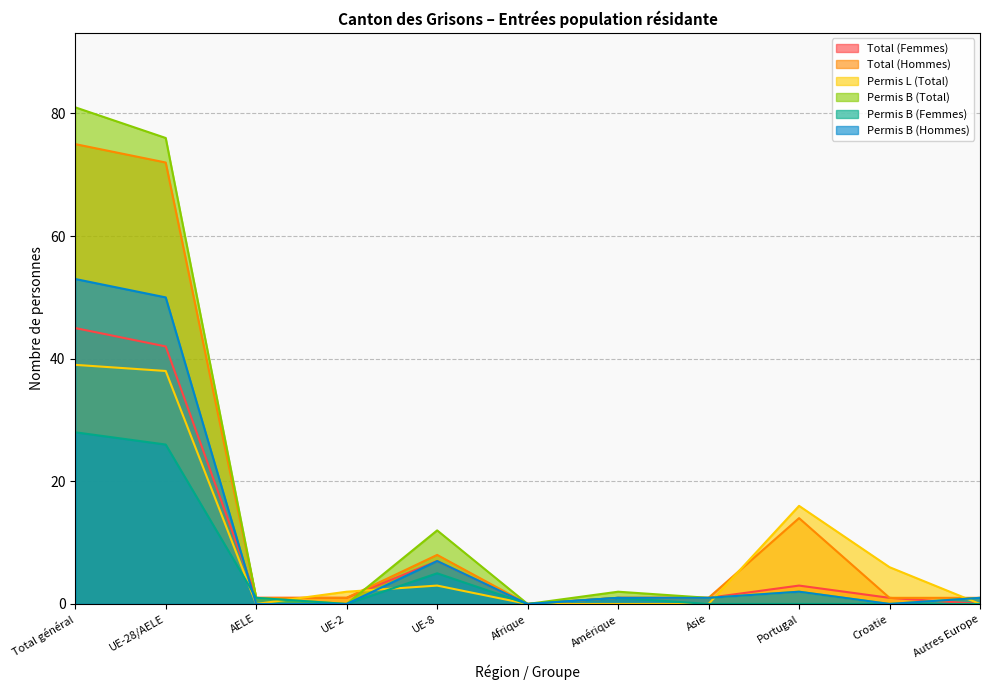

Which series has the widest spread of values?

Permis B (Total)